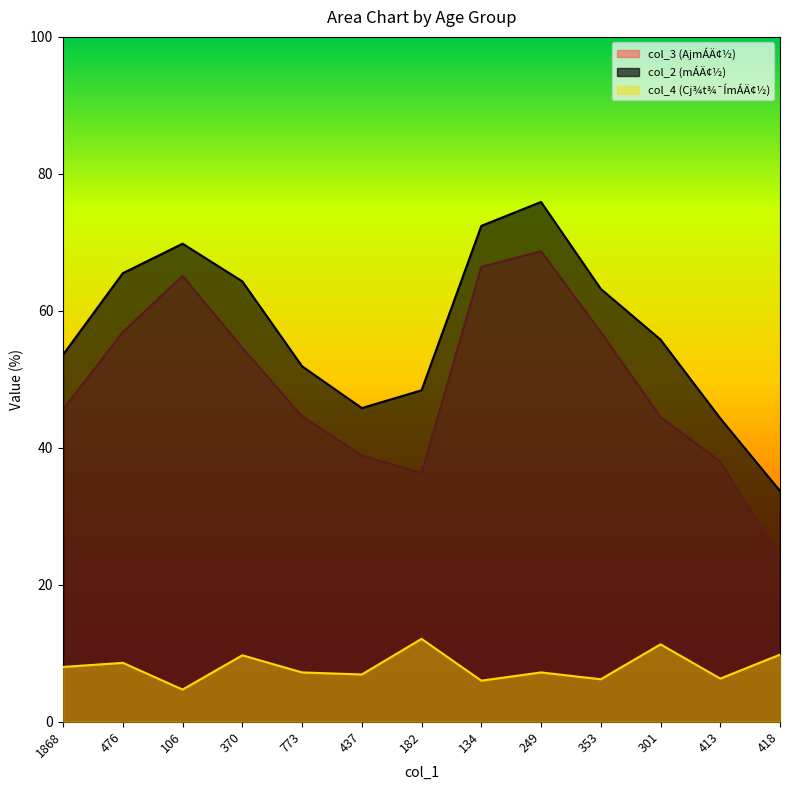

How many lines are shown in the chart?

3